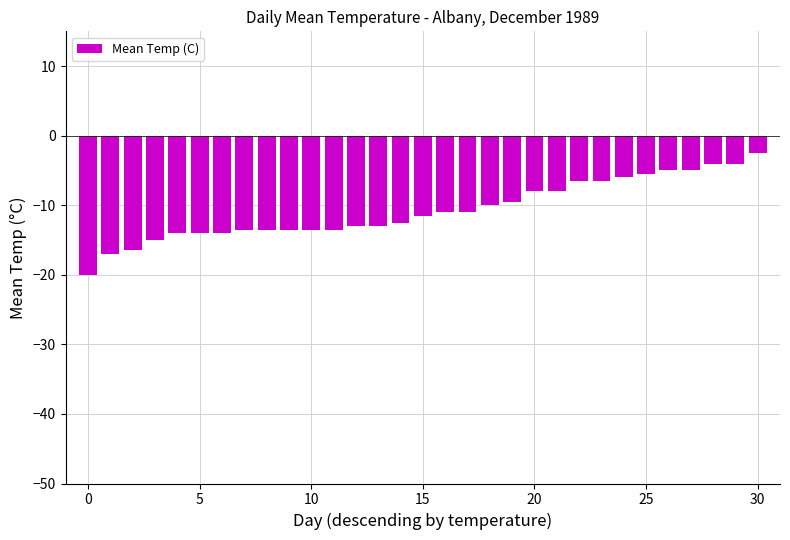

What is the maximum value shown in the chart?

-2.5